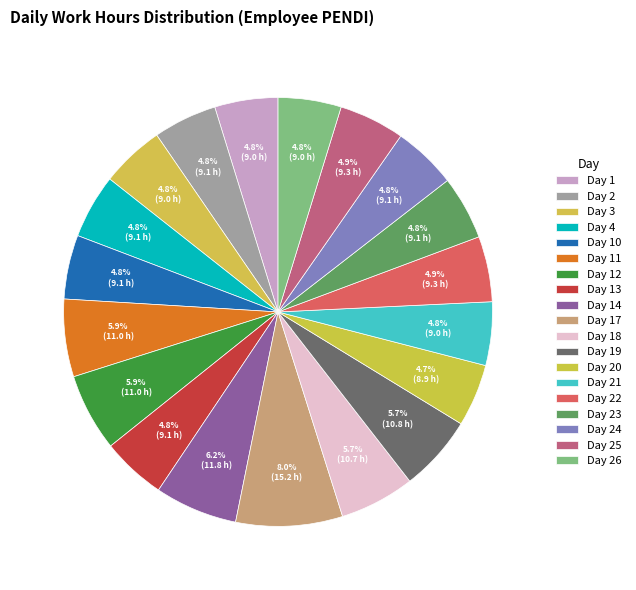

How many segments does this pie chart have?

19